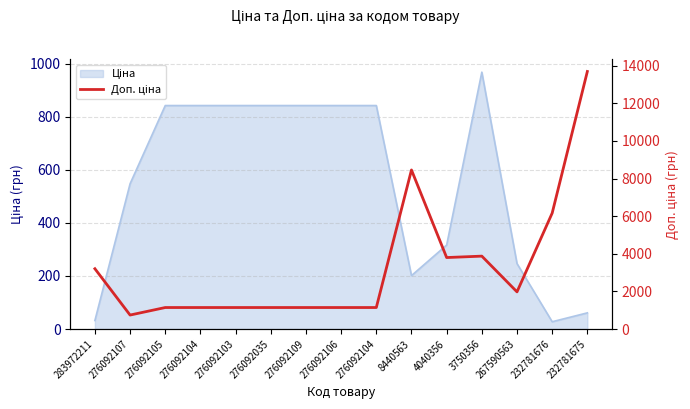

What is the greatest value displayed?

13693.5